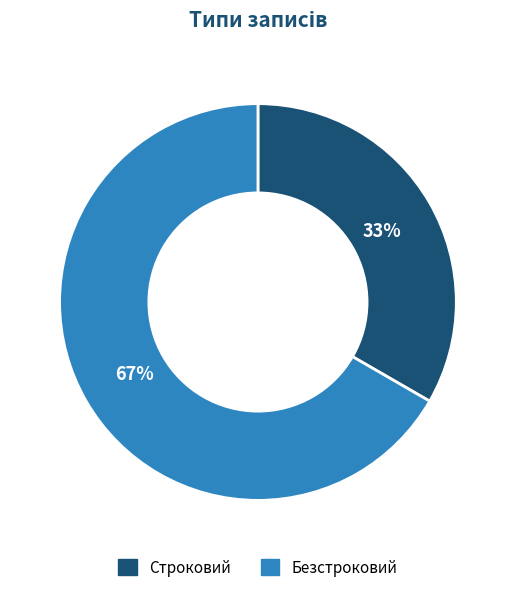

Is it true that Строковий is 33% of the pie?

True